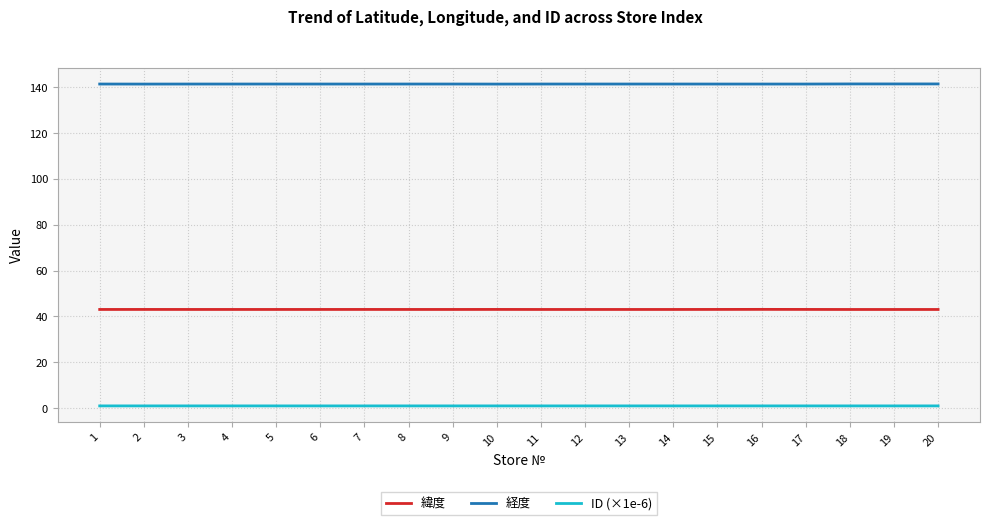

Is this an area chart (filled region under the line)?

No